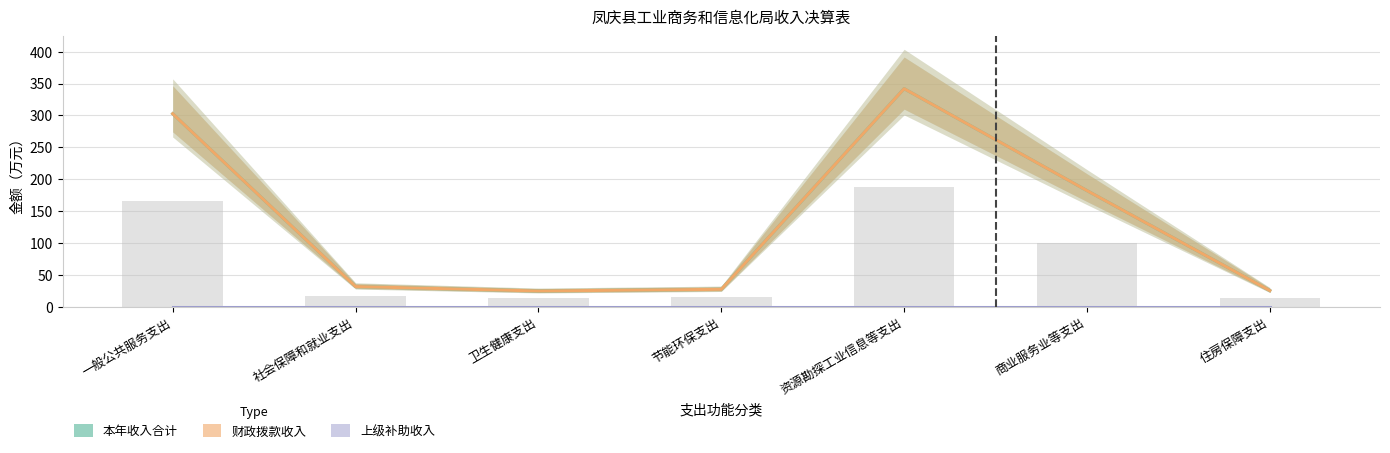

What is the value of the 本年收入合计 bar at the 4th from the left?

28.0